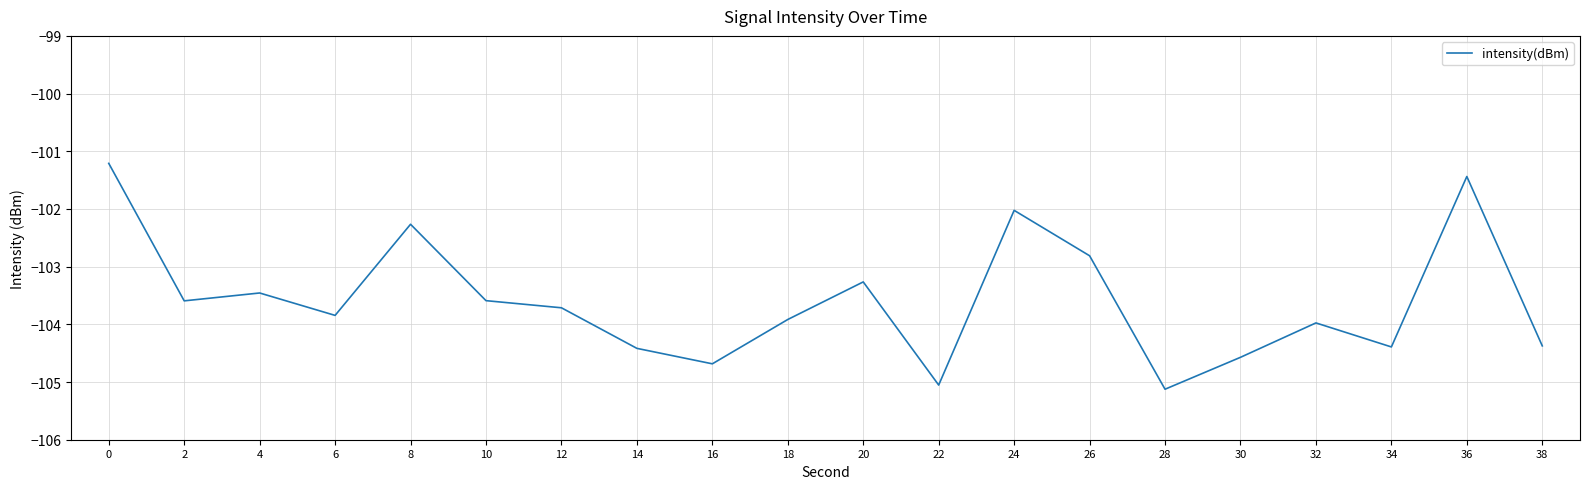

Where is the first local maximum?

4